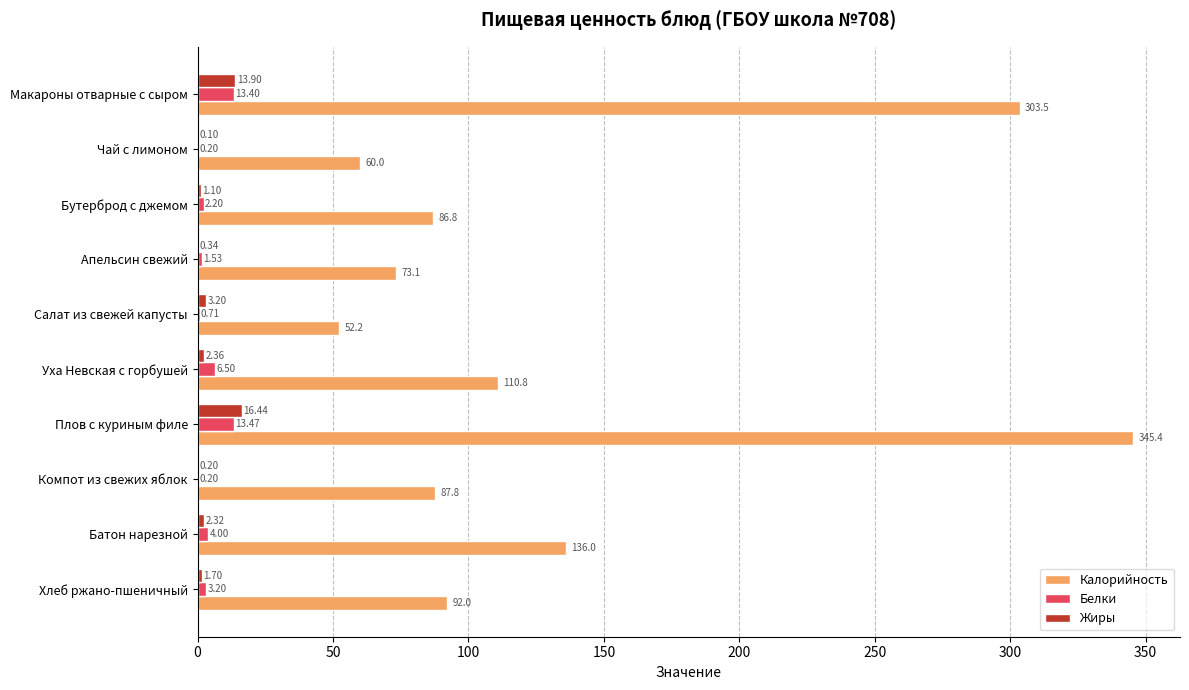

At which label is Жиры closest to 8?

Салат из свежей капусты